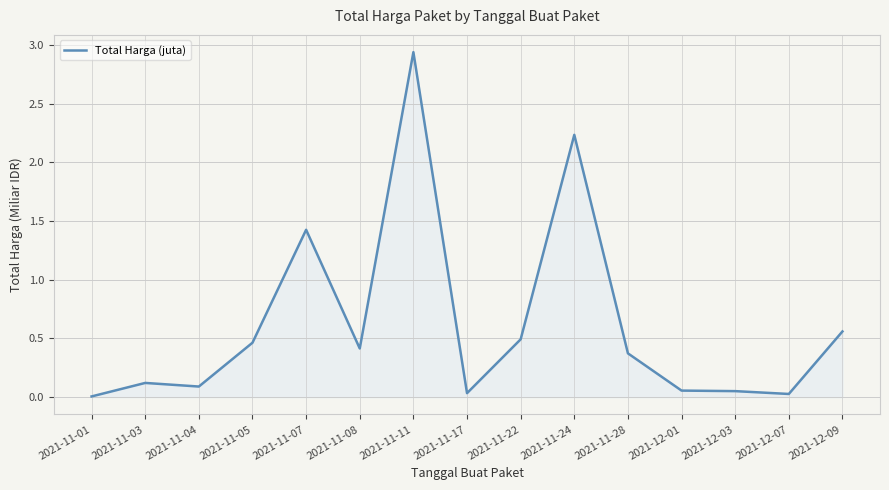

Count the number of categories in the chart.

15